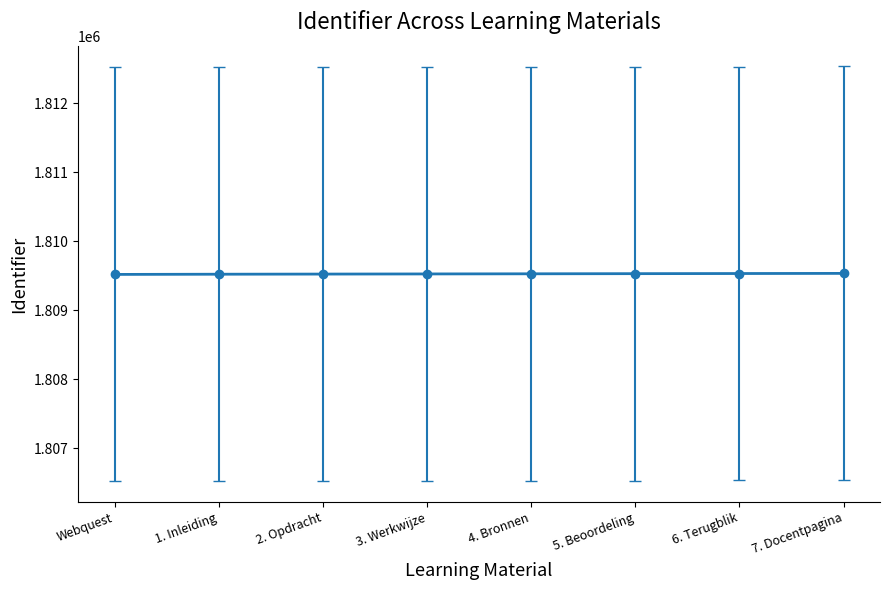

What is the minimum value shown in the chart?

1809521